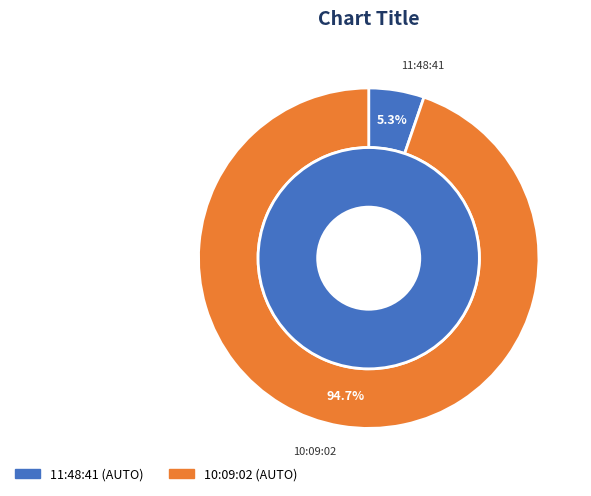

What is the largest slice in the pie chart?

10:09:02